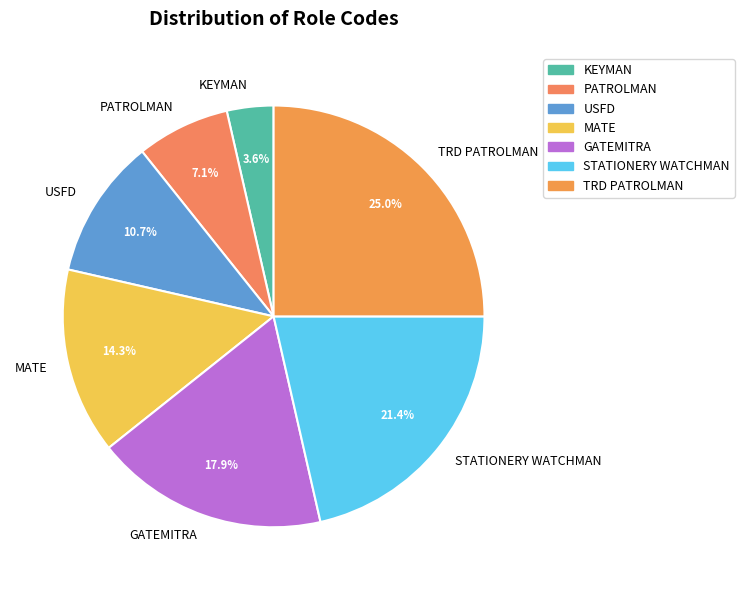

Is it true that GATEMITRA is 18% of the pie?

True